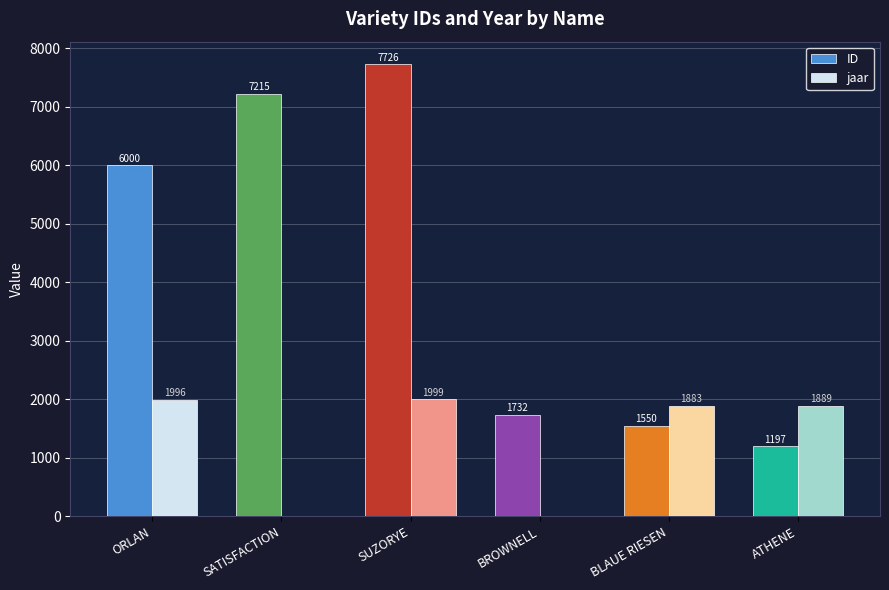

What value does the jaar series have at ORLAN?

1996